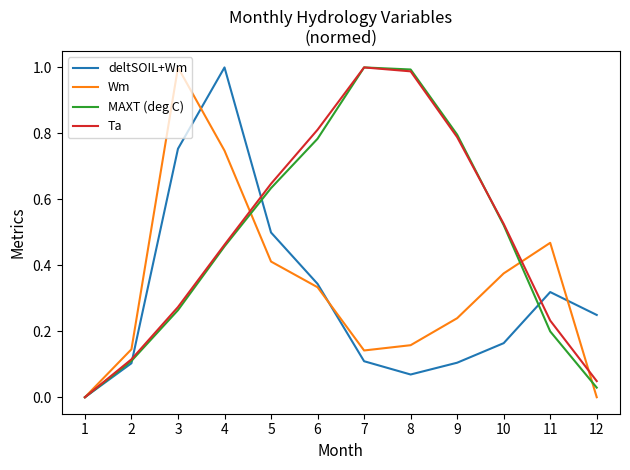

The value of MAXT (deg C) at 2 is 0.1. True or false?

True